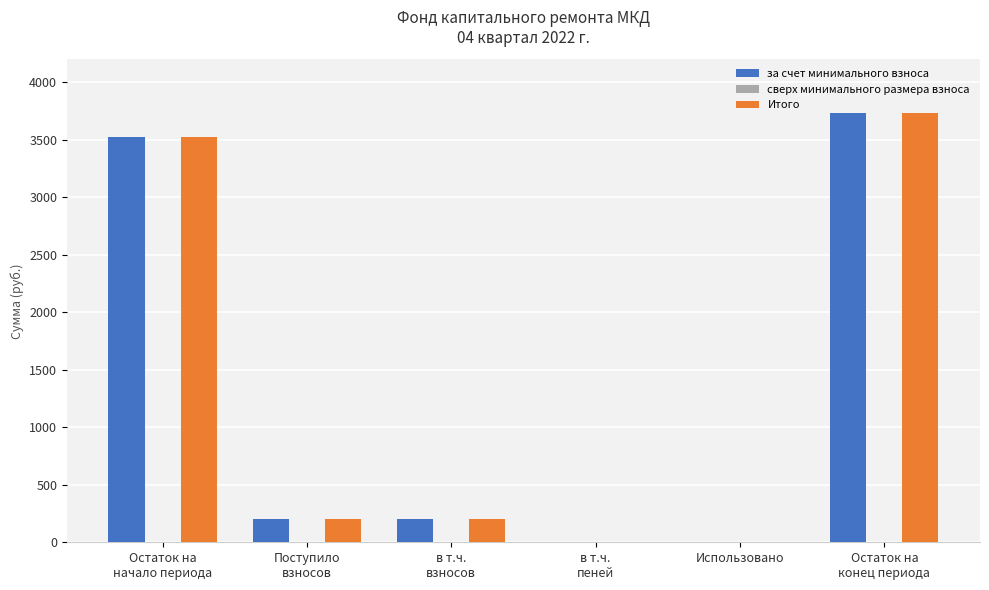

Read the Итого value at Остаток на
конец периода.

3731.6